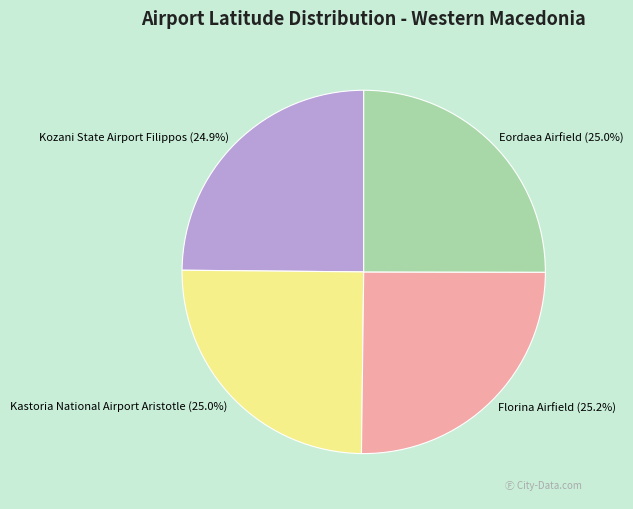

How many slices are in this pie chart?

4